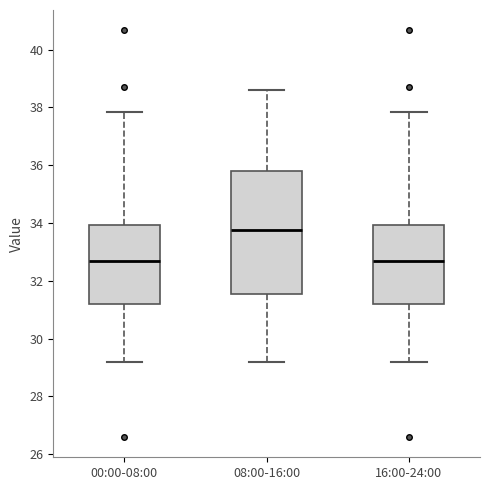

Reading left to right, transcribe this box plot: for each box, give where its median line is, the range the box spans, and where its two whiskers end, as read against the y-axis. The values are not printed on the chart, so give them approximately, as read against the axis.

00:00-08:00: median 32.8, box 31.2 to 34.0, whiskers 29.2 to 37.8
08:00-16:00: median 33.8, box 31.6 to 35.8, whiskers 29.2 to 38.6
16:00-24:00: median 32.8, box 31.2 to 34.0, whiskers 29.2 to 37.8